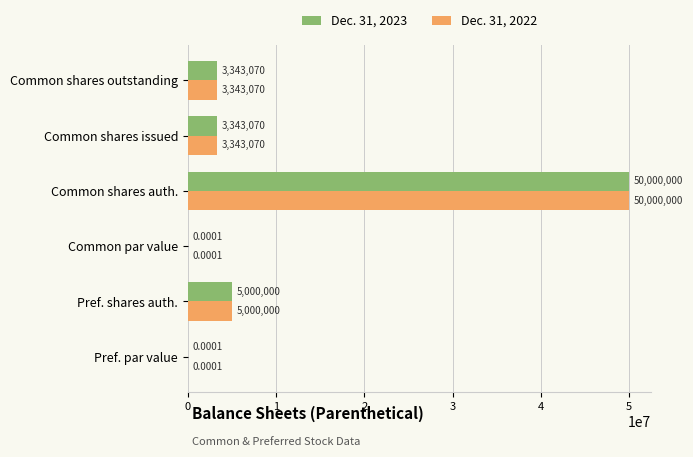

Where is Dec. 31, 2022 nearest to the value 25000000?

Pref. shares auth.